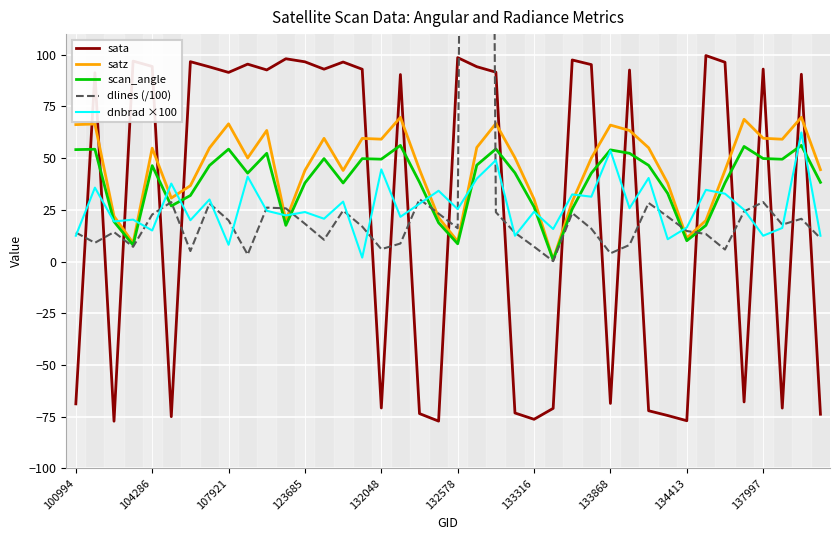

True or false: dlines (/100) has more than 1 interior local peaks.

True